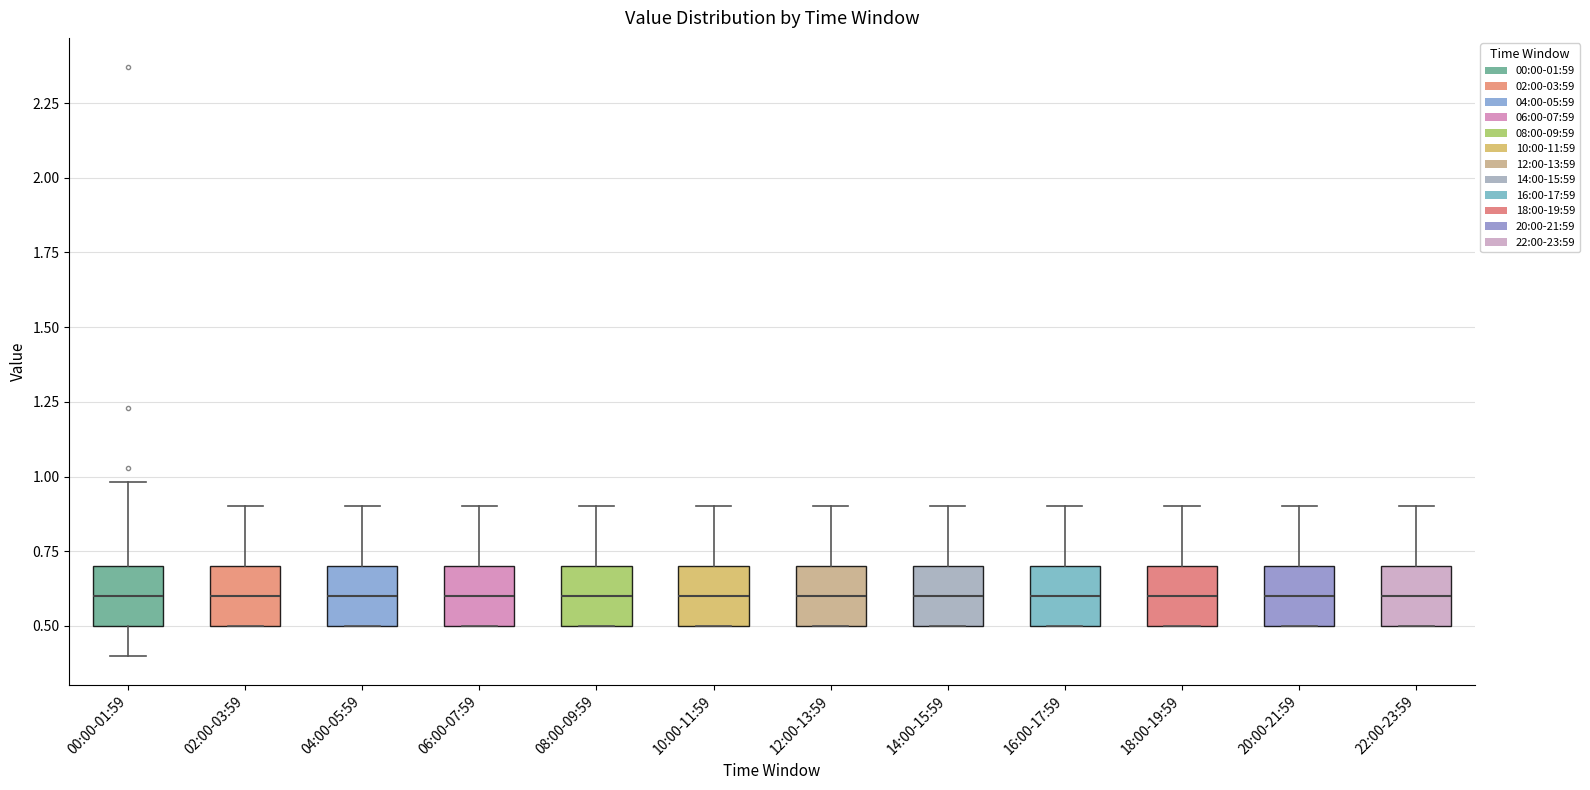

Reading left to right, read every box against the y-axis: the position of its median line, the range the box covers, and the ends of its whiskers. The values are not printed on the chart, so give them approximately, as read against the axis.

00:00-01:59: median 0.6, box 0.5 to 0.7, whiskers 0.4 to 1.0
02:00-03:59: median 0.6, box 0.5 to 0.7, whiskers 0.5 to 0.9
04:00-05:59: median 0.6, box 0.5 to 0.7, whiskers 0.5 to 0.9
06:00-07:59: median 0.6, box 0.5 to 0.7, whiskers 0.5 to 0.9
08:00-09:59: median 0.6, box 0.5 to 0.7, whiskers 0.5 to 0.9
10:00-11:59: median 0.6, box 0.5 to 0.7, whiskers 0.5 to 0.9
12:00-13:59: median 0.6, box 0.5 to 0.7, whiskers 0.5 to 0.9
14:00-15:59: median 0.6, box 0.5 to 0.7, whiskers 0.5 to 0.9
16:00-17:59: median 0.6, box 0.5 to 0.7, whiskers 0.5 to 0.9
18:00-19:59: median 0.6, box 0.5 to 0.7, whiskers 0.5 to 0.9
20:00-21:59: median 0.6, box 0.5 to 0.7, whiskers 0.5 to 0.9
22:00-23:59: median 0.6, box 0.5 to 0.7, whiskers 0.5 to 0.9